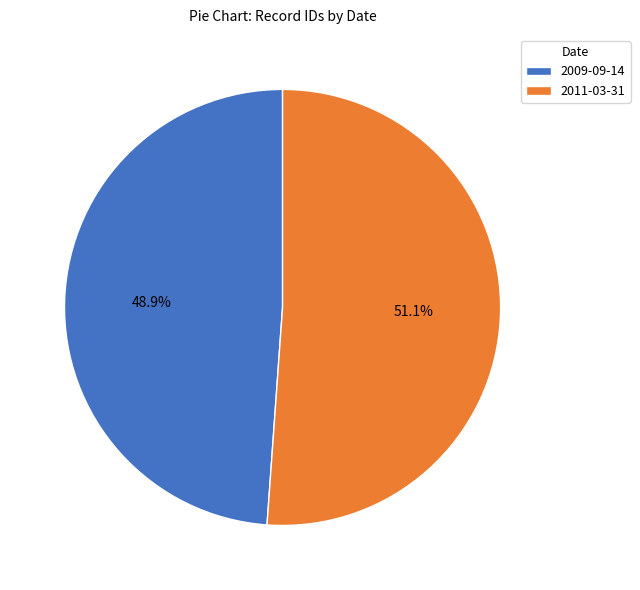

To the nearest percent, what percentage of the pie is 2009-09-14?

49%